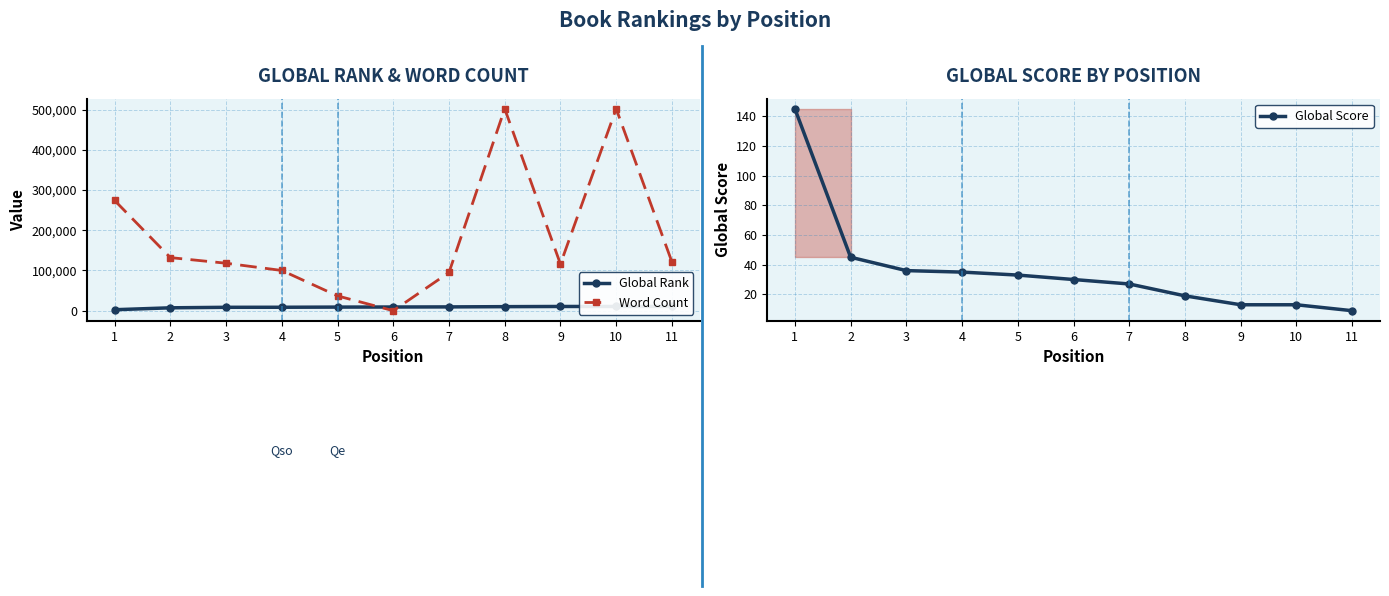

Between 3 and 5, which series saw the biggest shift?

Word Count